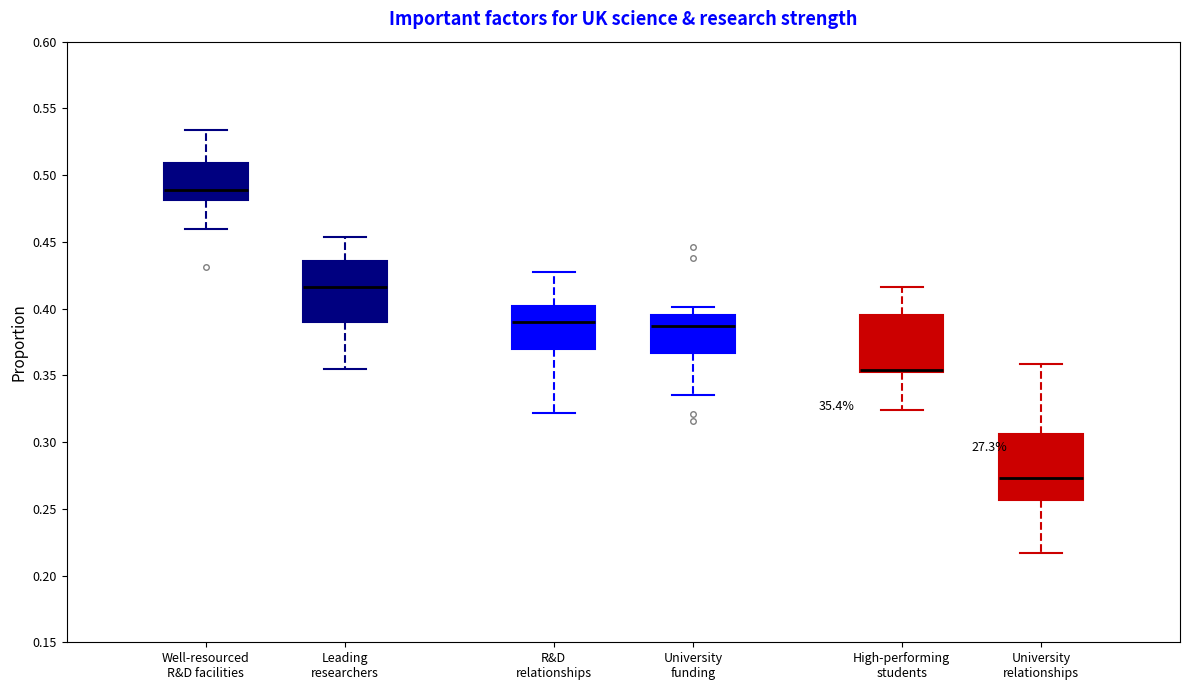

Reading left to right, read every box against the y-axis: the position of its median line, the range the box covers, and the ends of its whiskers. The values are not printed on the chart, so give them approximately, as read against the axis.

Well-resourced R&D facilities: median 0.490, box 0.480 to 0.510, whiskers 0.460 to 0.535
Leading researchers: median 0.415, box 0.390 to 0.435, whiskers 0.355 to 0.455
R&D relationships: median 0.390, box 0.370 to 0.400, whiskers 0.320 to 0.430
University funding: median 0.385, box 0.365 to 0.395, whiskers 0.335 to 0.400
High-performing students: median 0.355 (drawn on the box's lower edge), box 0.355 to 0.395, whiskers 0.325 to 0.415
University relationships: median 0.275, box 0.255 to 0.305, whiskers 0.215 to 0.360